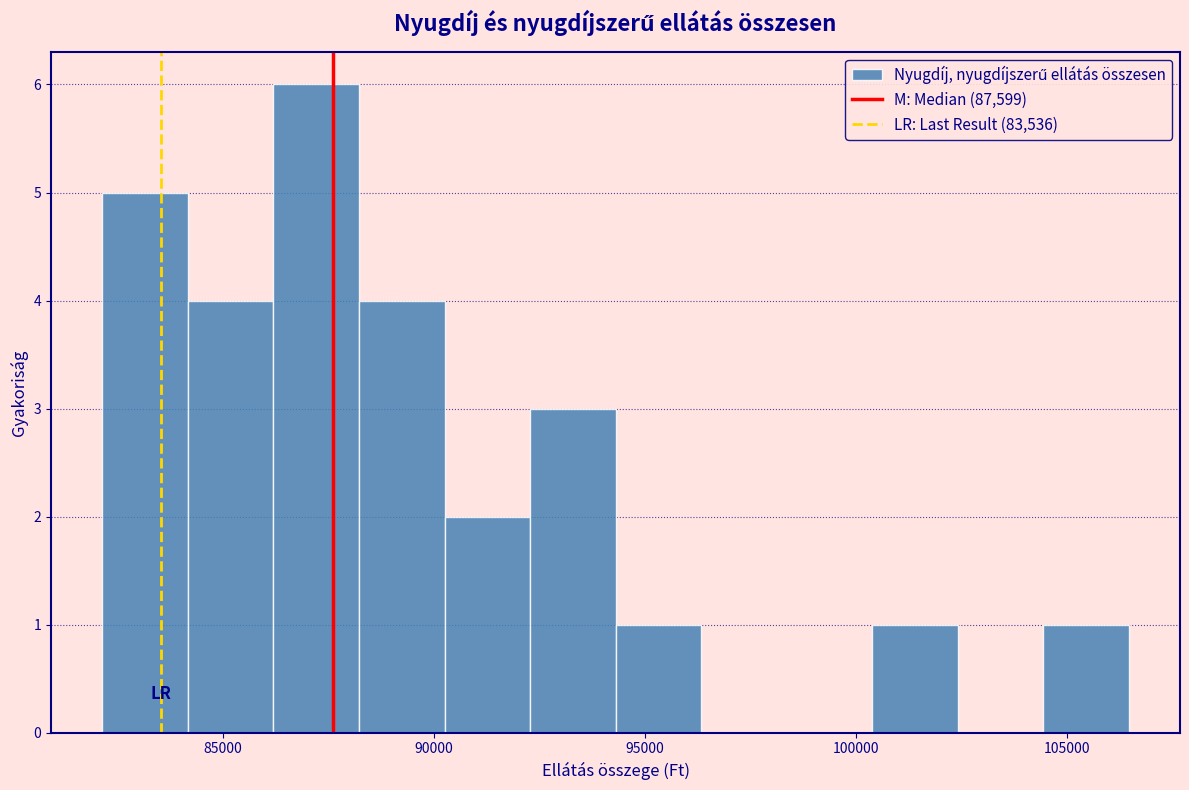

Over which range of the x-axis is the bar tallest?

86000 to 88000